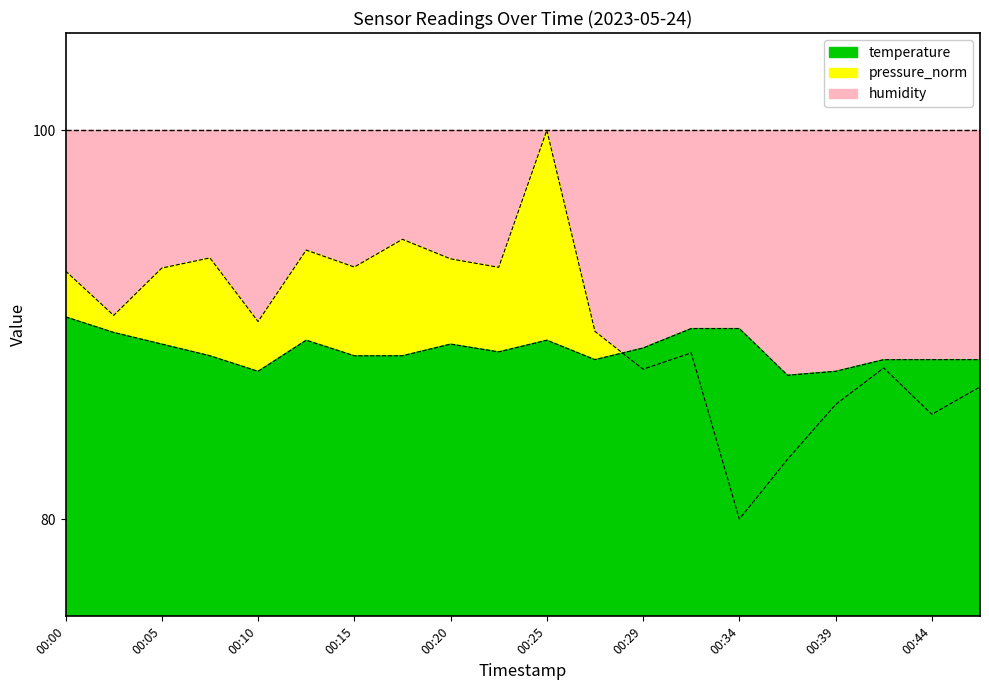

Which label corresponds to the largest value in the chart?

00:25